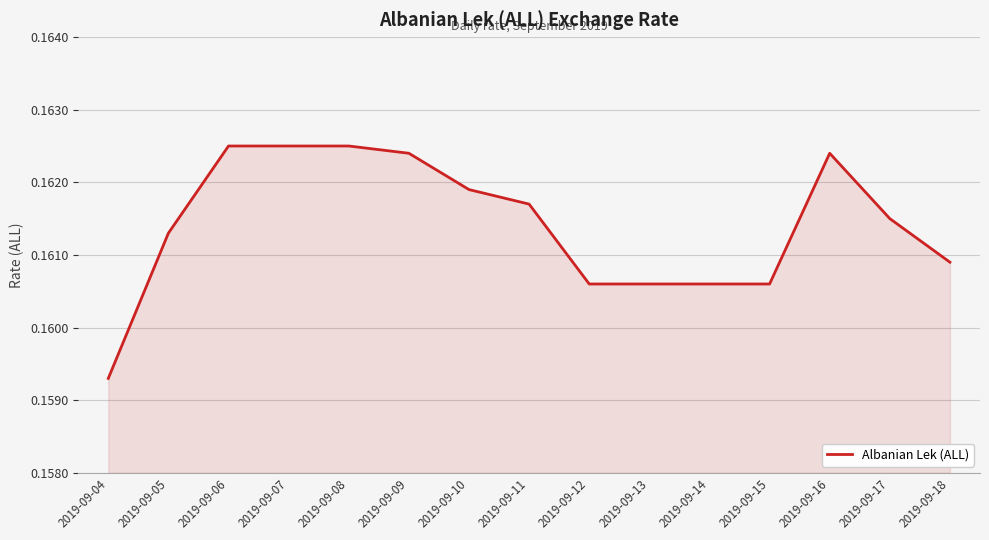

True or false: the data has more than 0 interior local peaks.

True